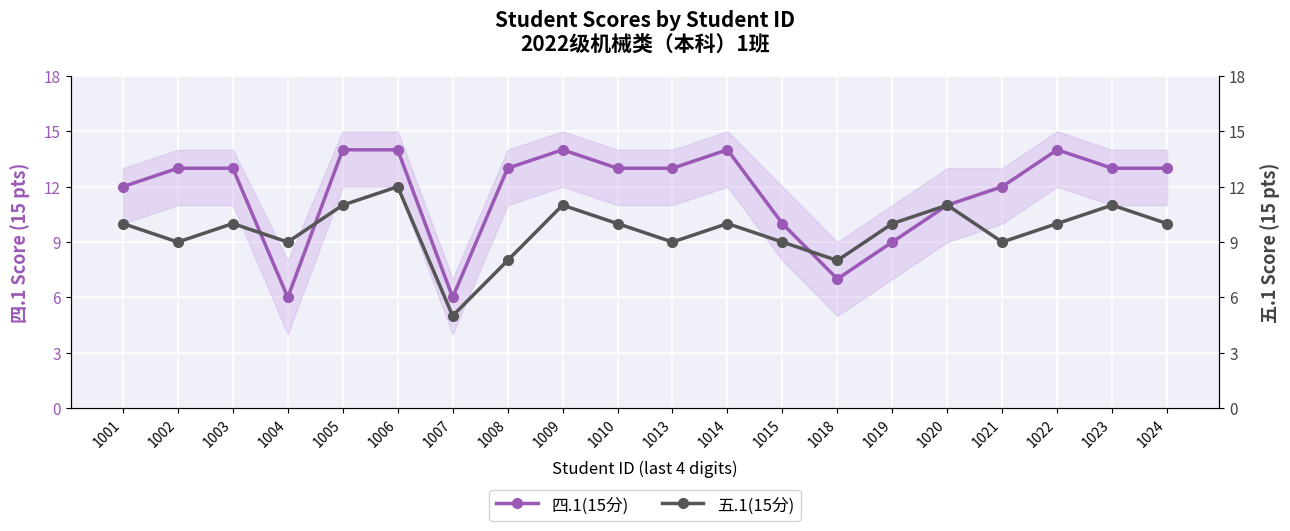

What is the value of the 四.1(15分) point at the 8th from the left?

13